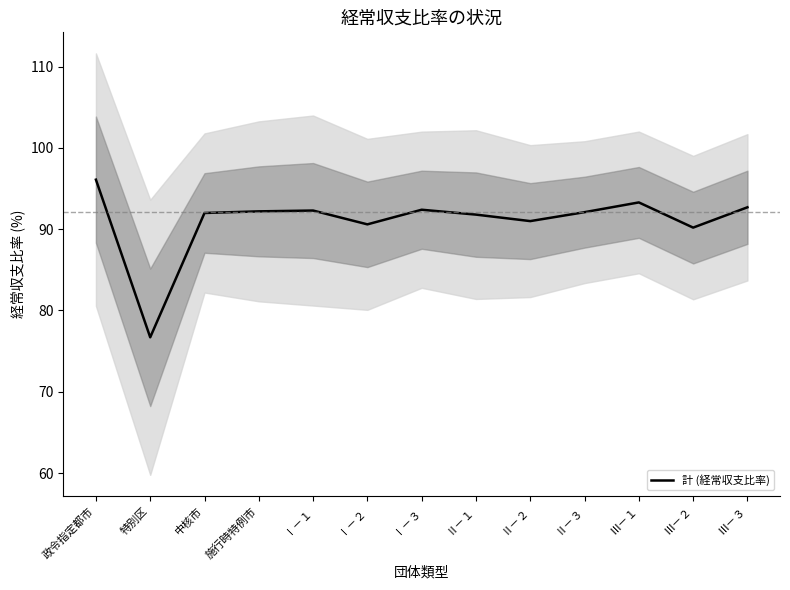

Approximately how many times larger is the value at Ⅱ－３ compared to Ⅲ－３?

1.0